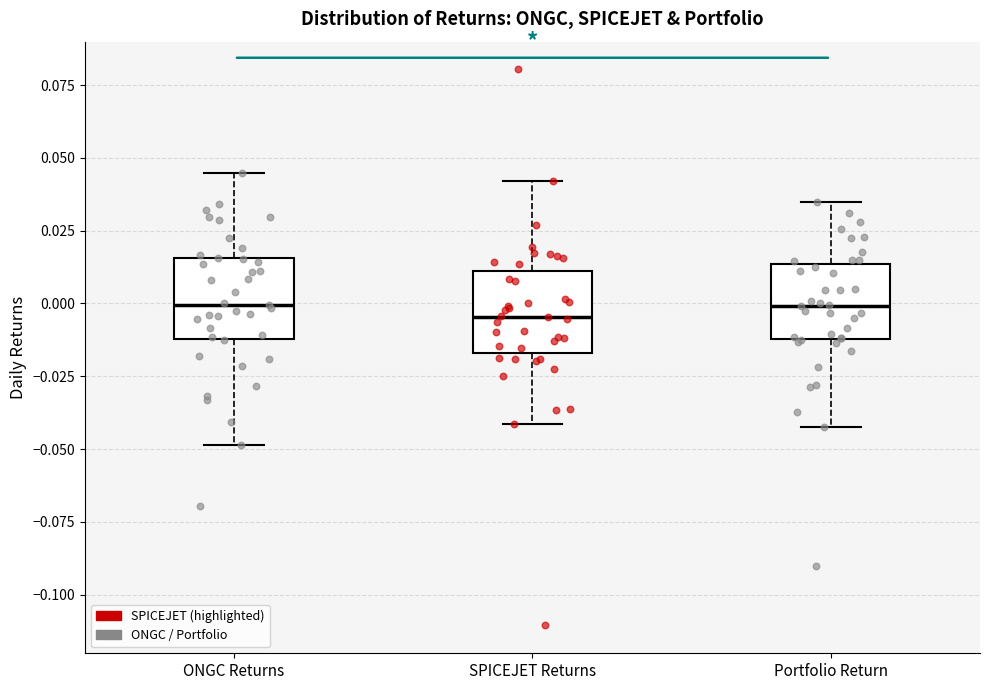

Reading left to right, transcribe this box plot: for each box, give where its median line is, the range the box spans, and where its two whiskers end, as read against the y-axis. The values are not printed on the chart, so give them approximately, as read against the axis.

ONGC Returns: median 0.000, box -0.010 to 0.015, whiskers -0.050 to 0.045
SPICEJET Returns: median -0.005, box -0.015 to 0.010, whiskers -0.040 to 0.040
Portfolio Return: median 0.000, box -0.010 to 0.015, whiskers -0.045 to 0.035